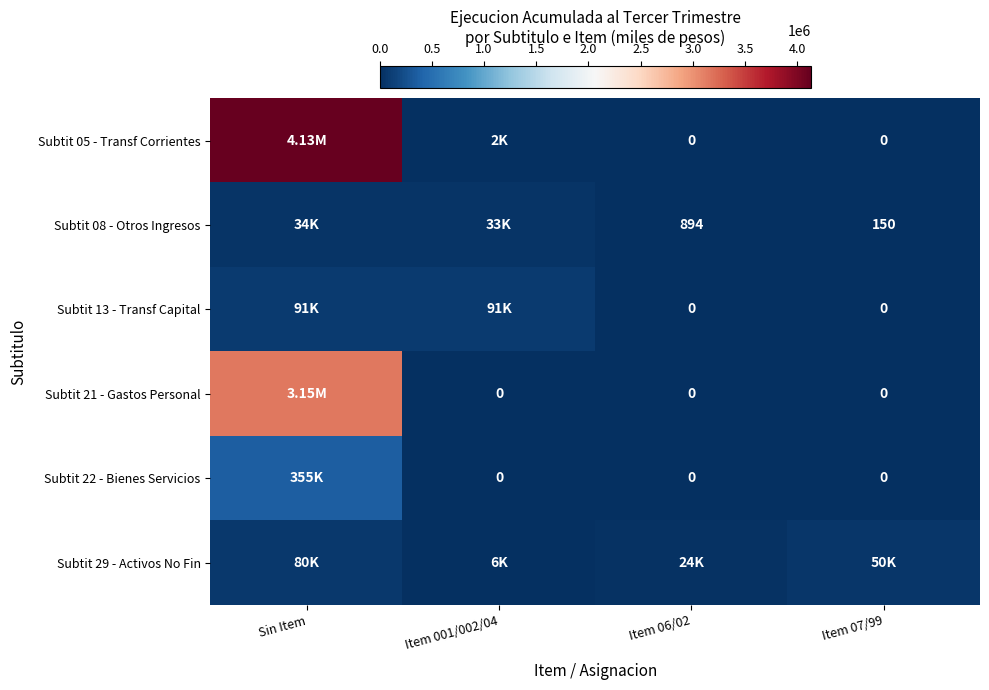

Is the value of Subtit 08 - Otros Ingresos at Item 07/99 greater than the value of Subtit 22 - Bienes Servicios at Item 07/99?

Yes